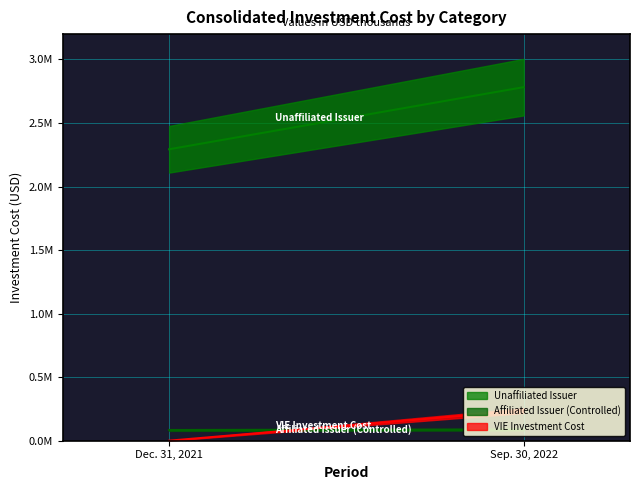

At which label is VIE Investment Cost closest to 118413?

Dec. 31, 2021